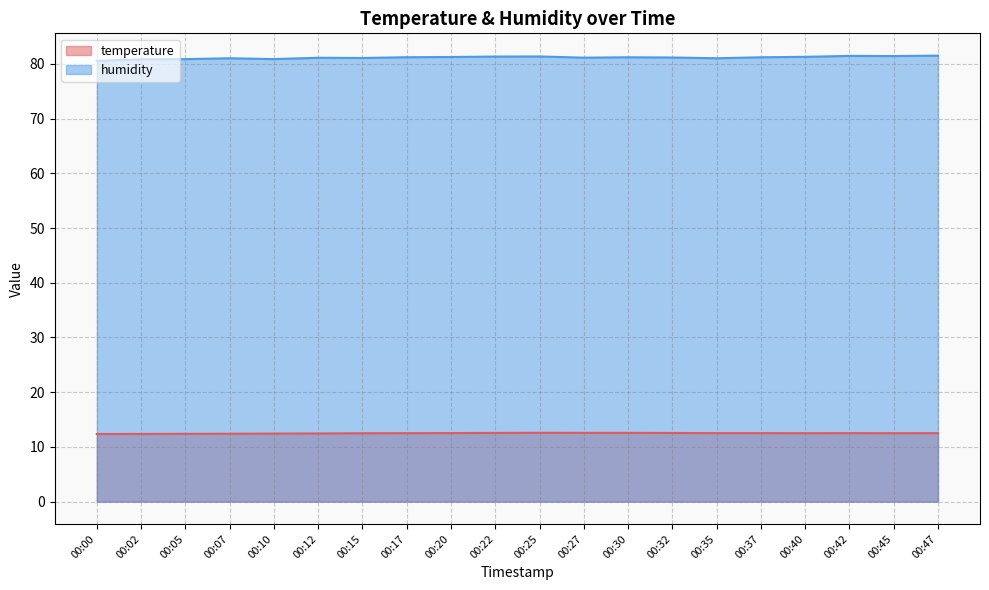

How many lines are shown in the chart?

2